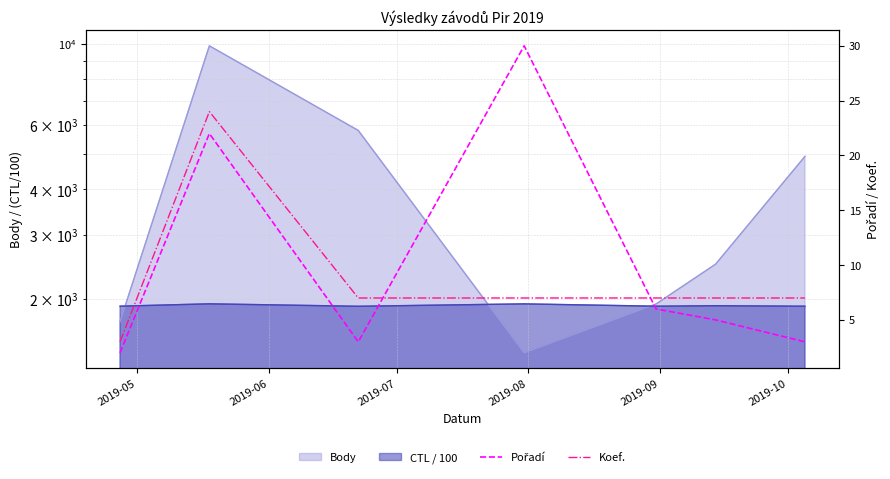

At which category does Pořadí reach its first local peak?

2019-06